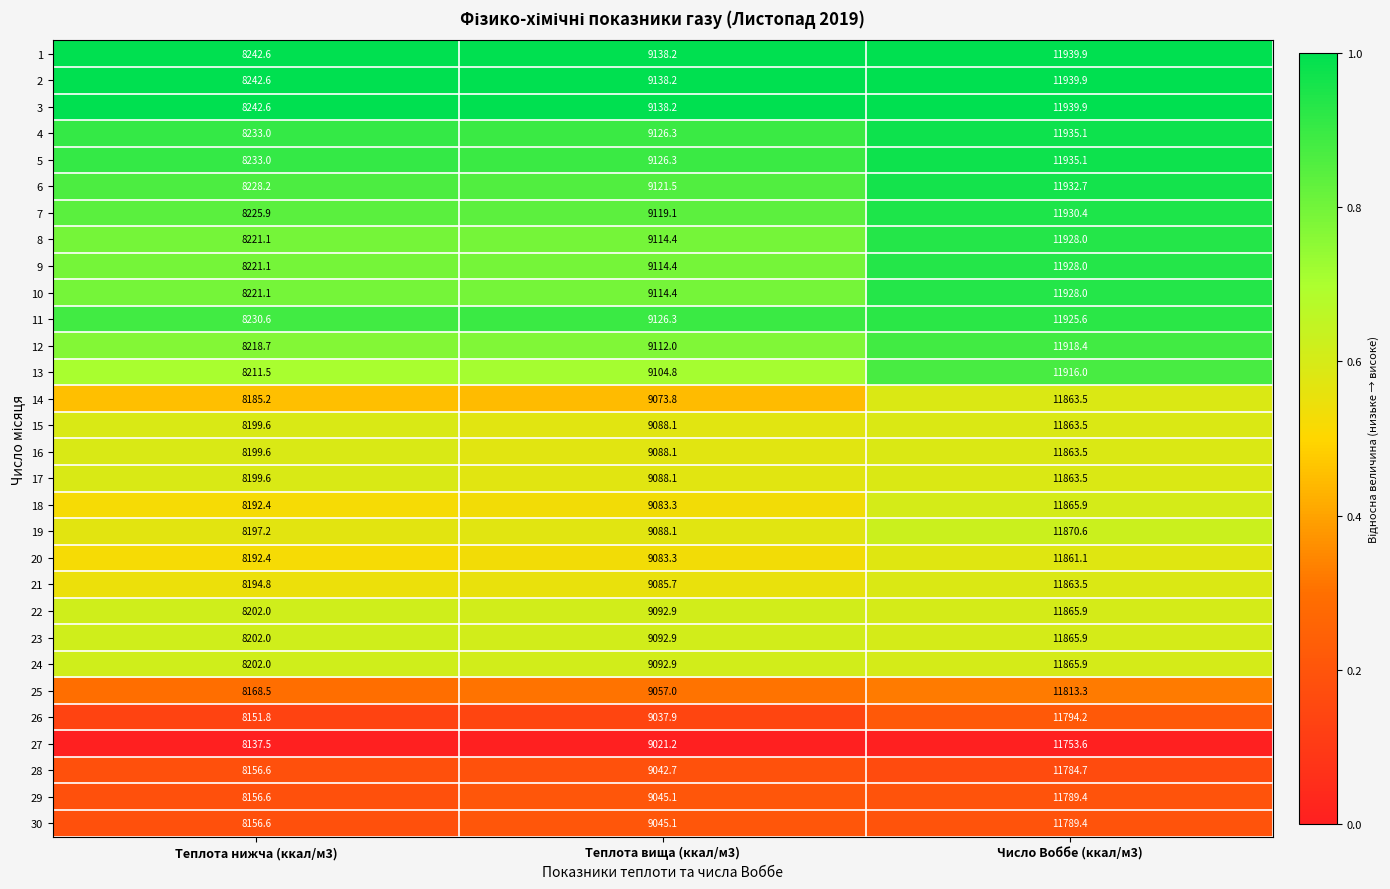

What is the total value across all series at Число Воббе (ккал/м3)?

356334.4